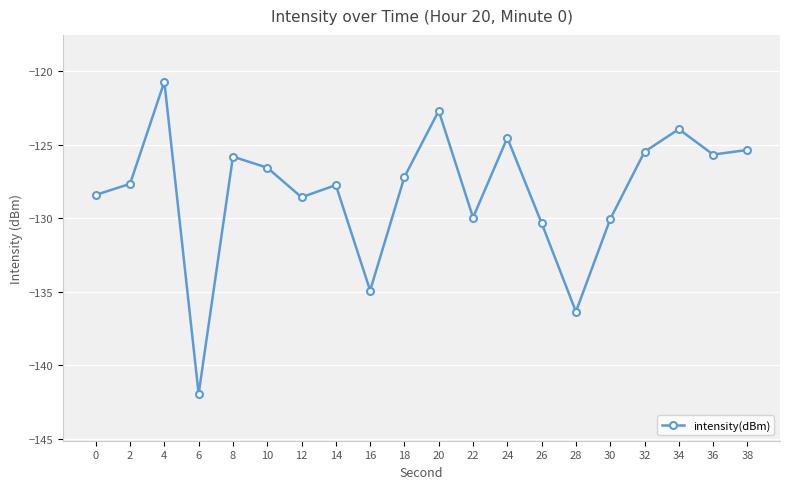

True or false: the data shows -220.4 at 10.

False